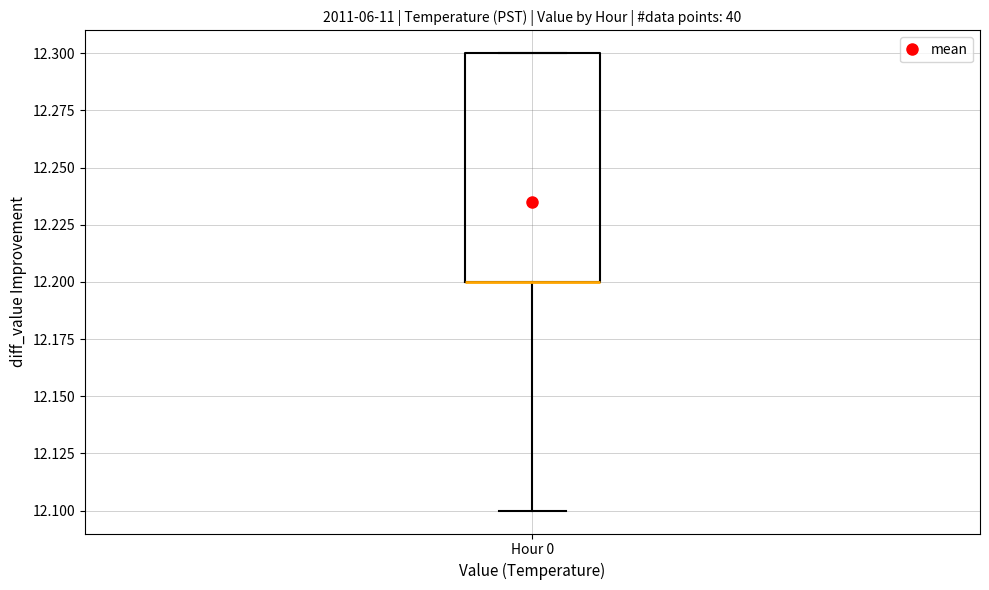

Where is the upper edge of the box for Hour 0 on the y-axis? The values are not printed on the chart, so give them approximately, as read against the axis.

12.3